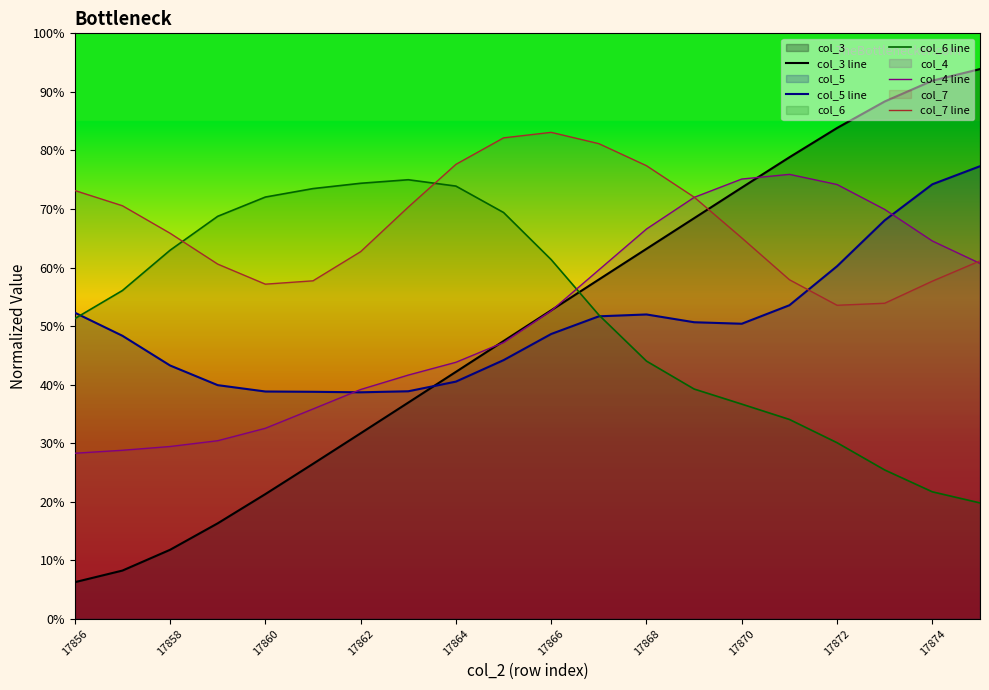

Reading left to right, transcribe all the data shown in this chart.

col_3 line: 0.1	0.1	0.1	0.2	0.2	0.3	0.3	0.4	0.4	0.5	0.5	0.6	0.6	0.7	0.7	0.8	0.8	0.9	0.9	0.9
col_5 line: 0.5	0.5	0.4	0.4	0.4	0.4	0.4	0.4	0.4	0.4	0.5	0.5	0.5	0.5	0.5	0.5	0.6	0.7	0.7	0.8
col_6 line: 0.5	0.6	0.6	0.7	0.7	0.7	0.7	0.7	0.7	0.7	0.6	0.5	0.4	0.4	0.4	0.3	0.3	0.3	0.2	0.2
col_4 line: 0.3	0.3	0.3	0.3	0.3	0.4	0.4	0.4	0.4	0.5	0.5	0.6	0.7	0.7	0.8	0.8	0.7	0.7	0.6	0.6
col_7 line: 0.7	0.7	0.7	0.6	0.6	0.6	0.6	0.7	0.8	0.8	0.8	0.8	0.8	0.7	0.7	0.6	0.5	0.5	0.6	0.6